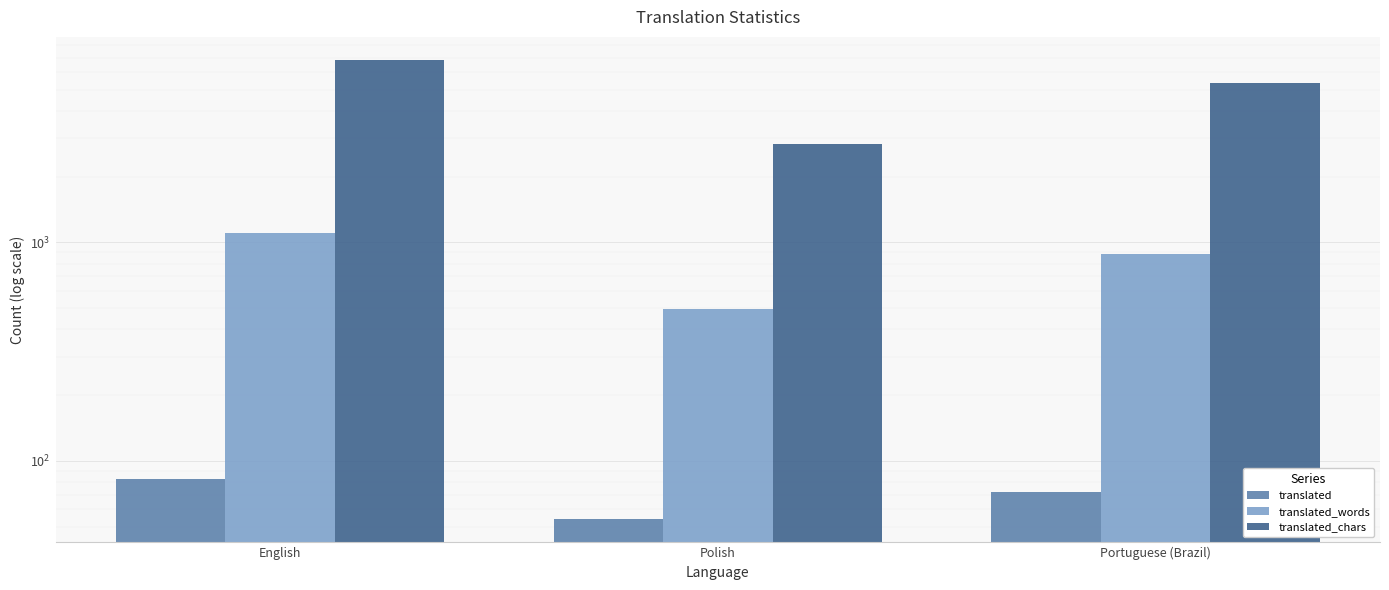

Count the number of data series in this chart.

3